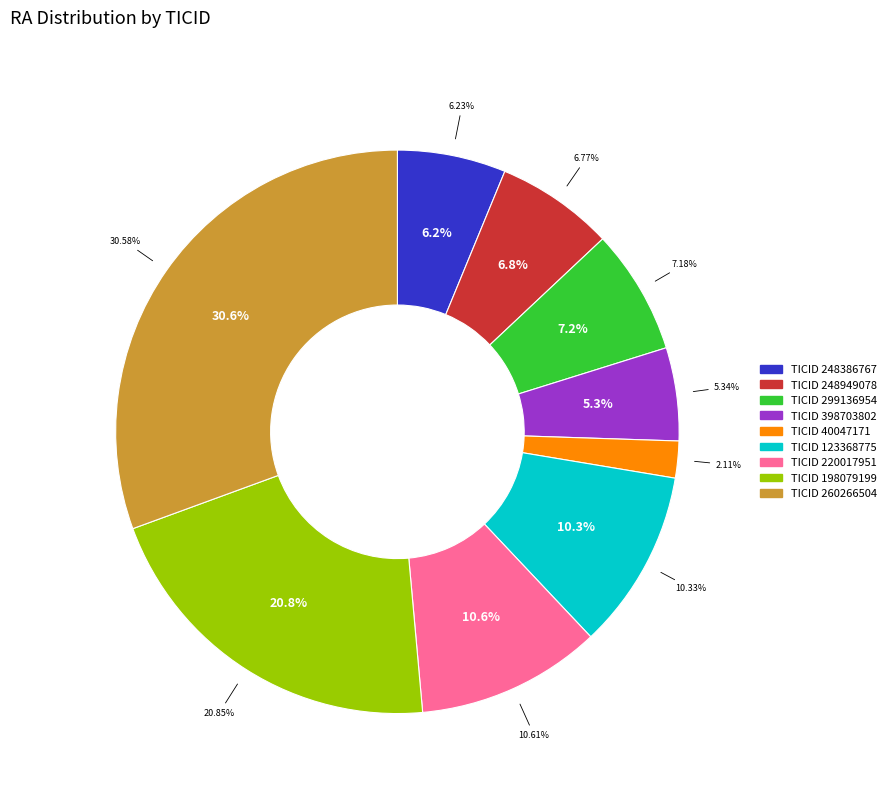

Count the number of slices in the pie.

9